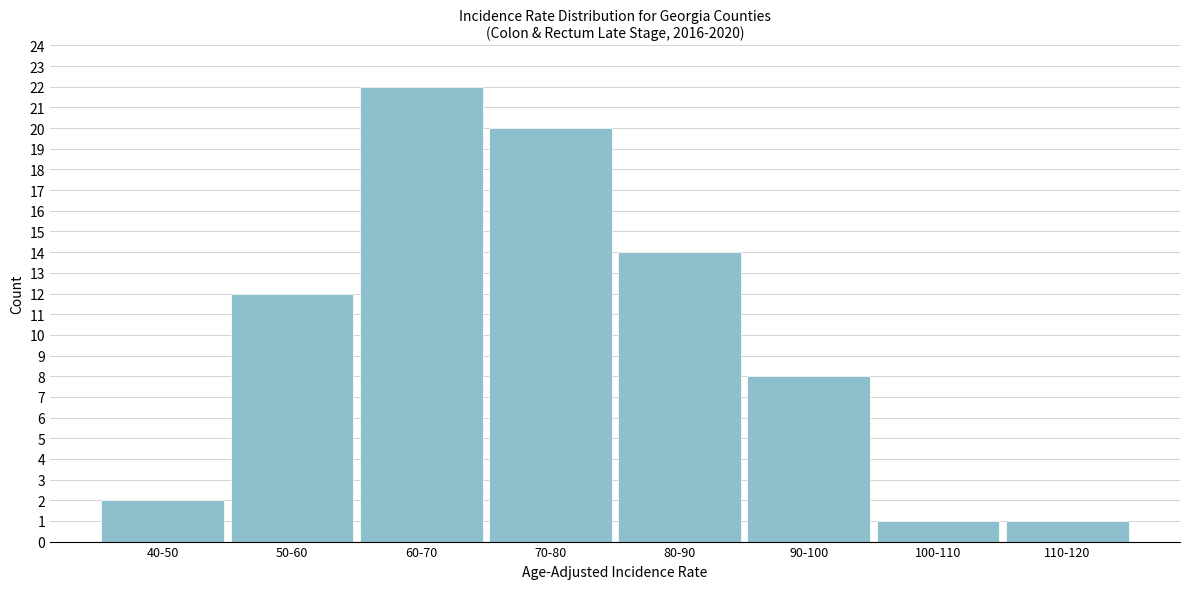

Reading right to left, list all the values displayed in this chart.

110-120=1	100-110=1	90-100=8	80-90=14	70-80=20	60-70=22	50-60=12	40-50=2